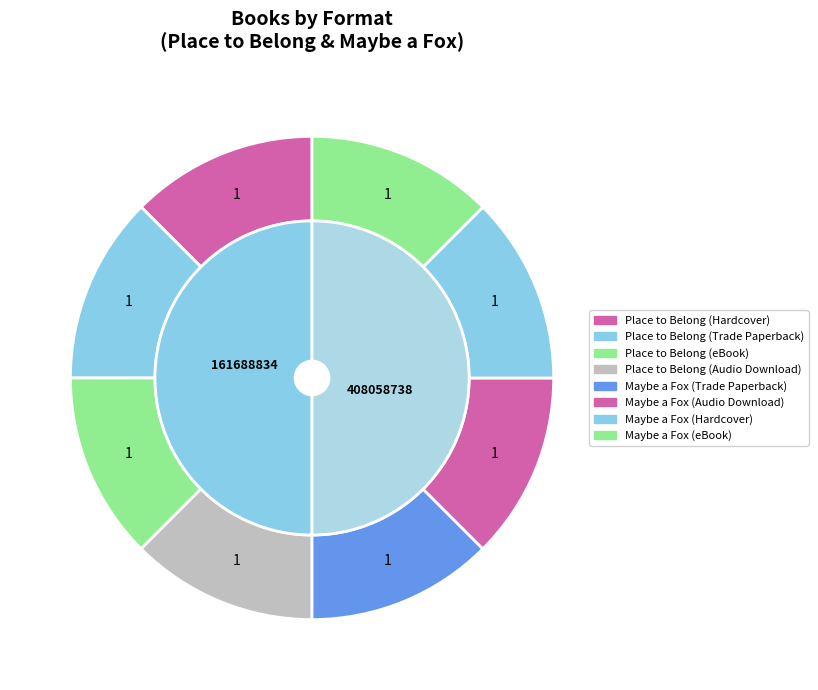

How many segments does this pie chart have?

8